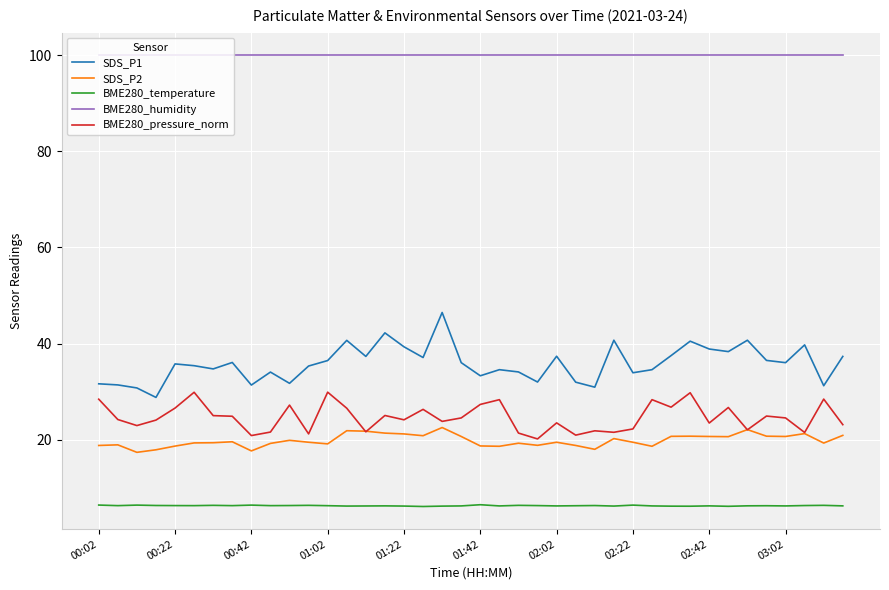

Which series has the widest spread of values?

SDS_P1